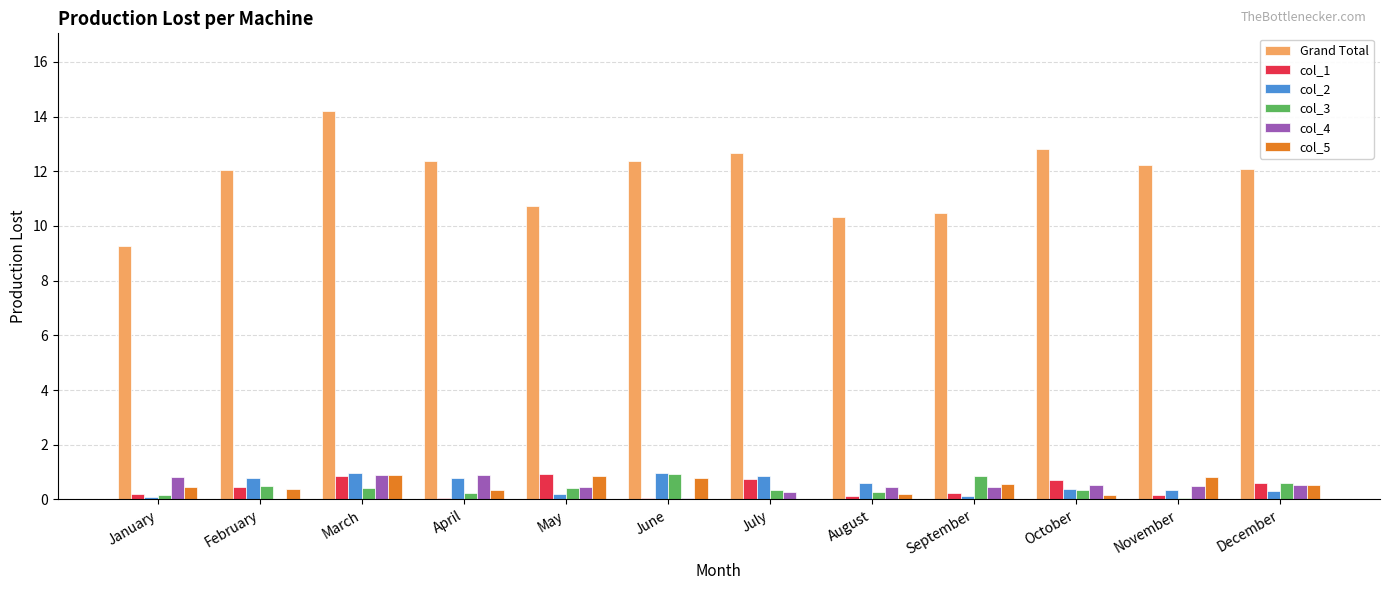

What is the sum of all col_5 values?

6.0